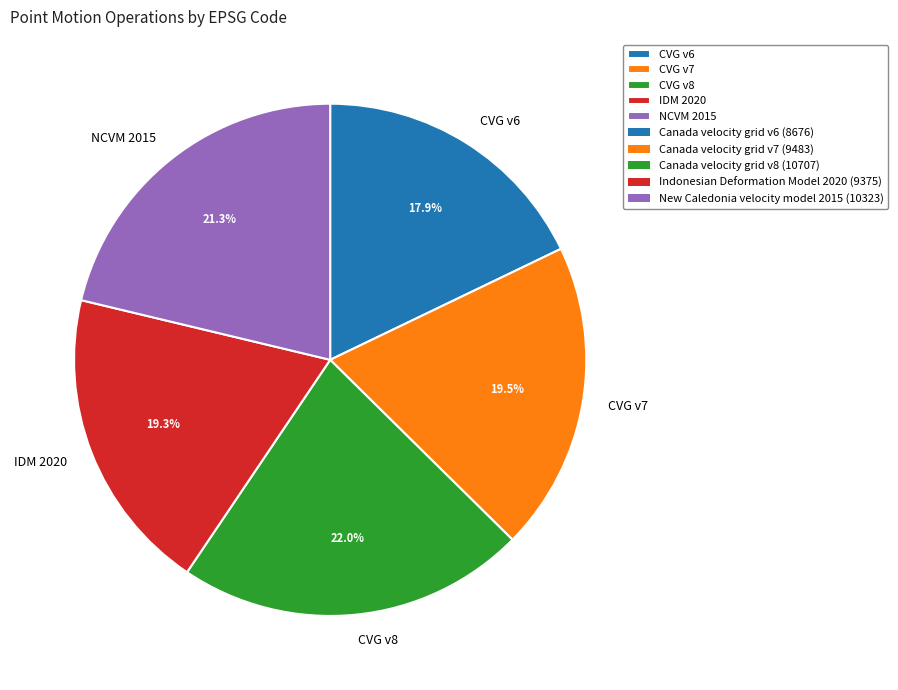

Is there a majority slice in this chart?

No